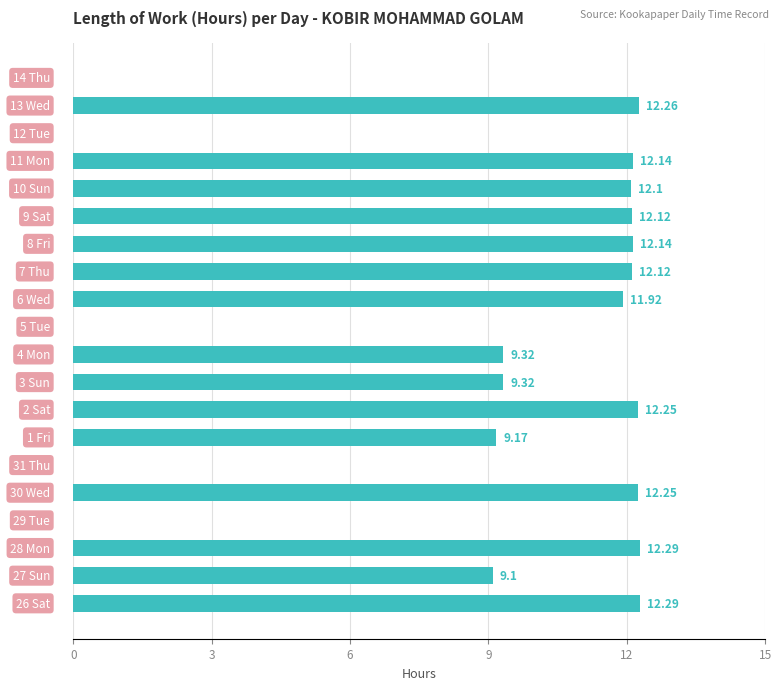

How many positive values are there?

15